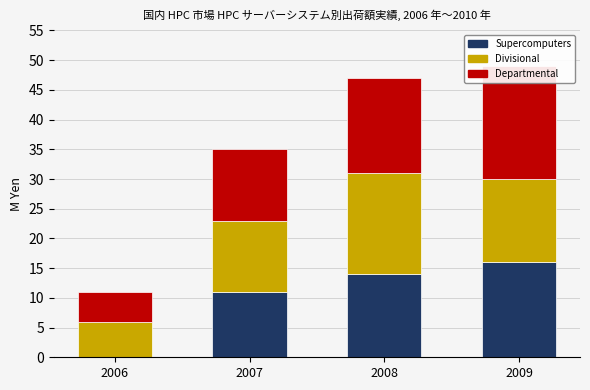

What is the average value of the col_2 series?

12